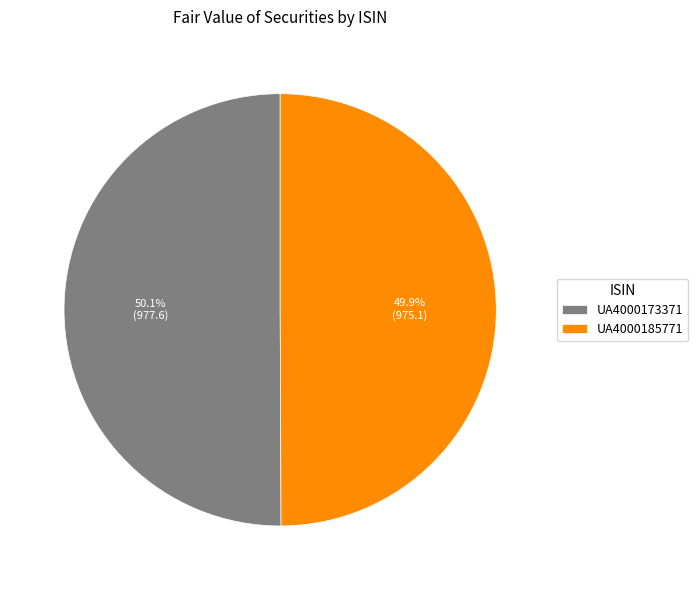

True or false: UA4000185771 accounts for 50% of the total.

True